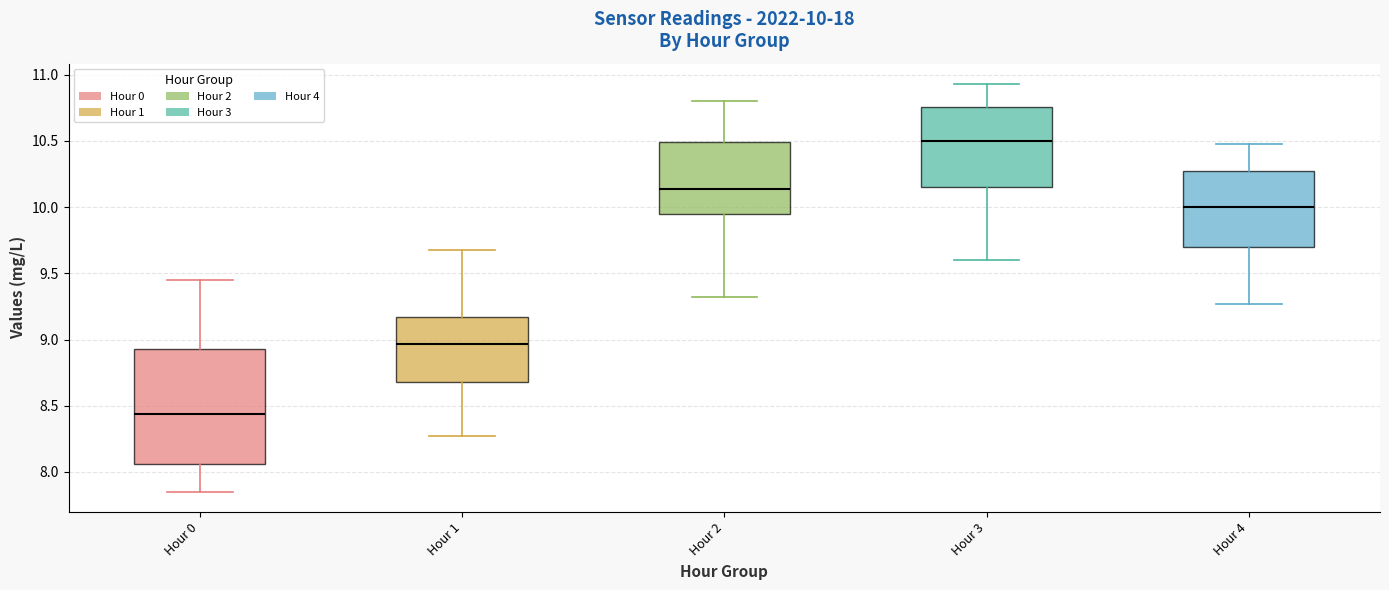

Which box is the tallest, from its lower edge to its upper edge?

Hour 0